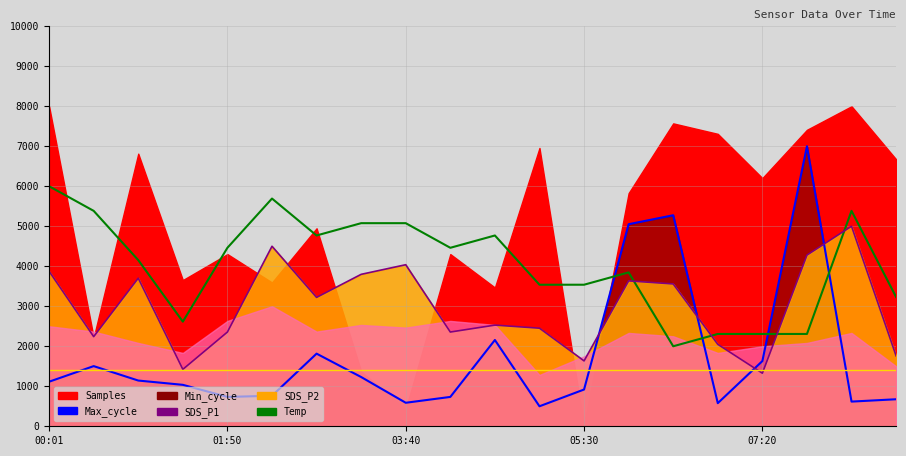

What is the difference between the second highest and minimum values in the Max_cycle line series?

4775.1